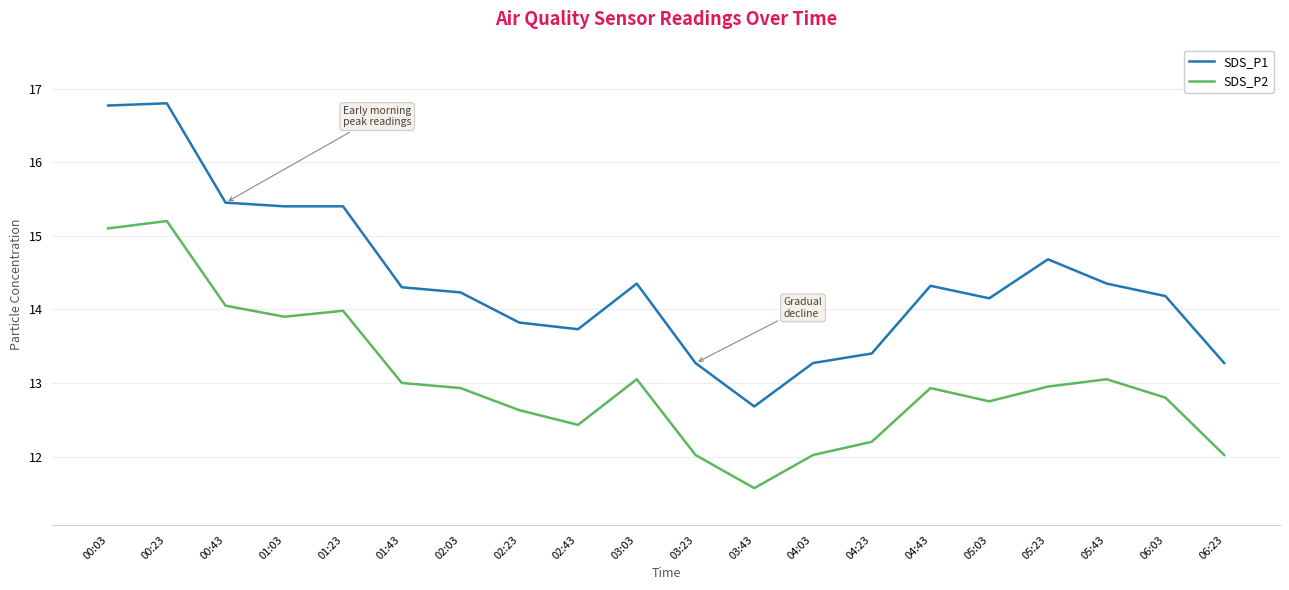

What is the average value of the SDS_P2 series?

13.0